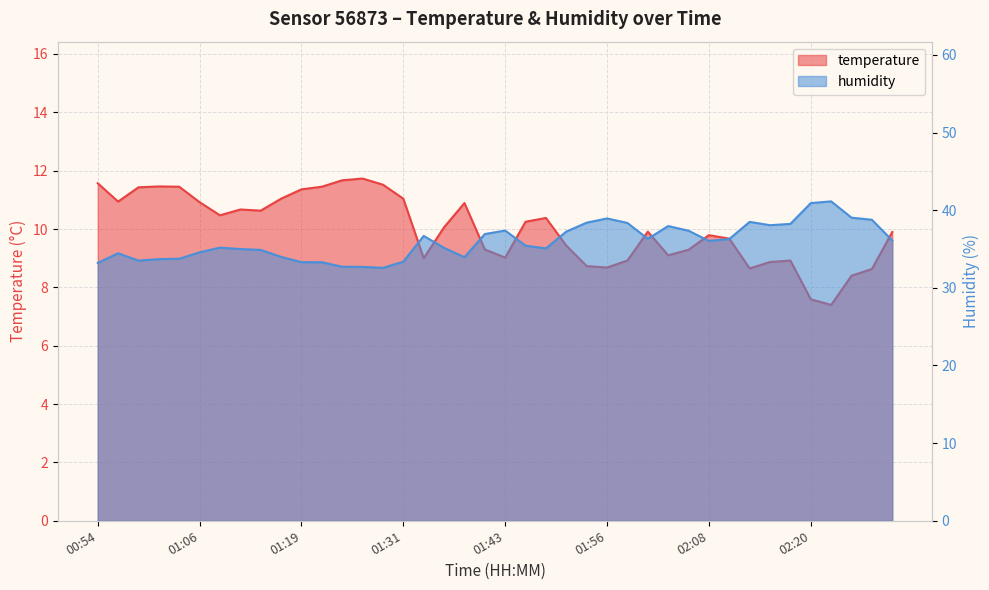

List the series in order of their peak value, highest first.

humidity, temperature